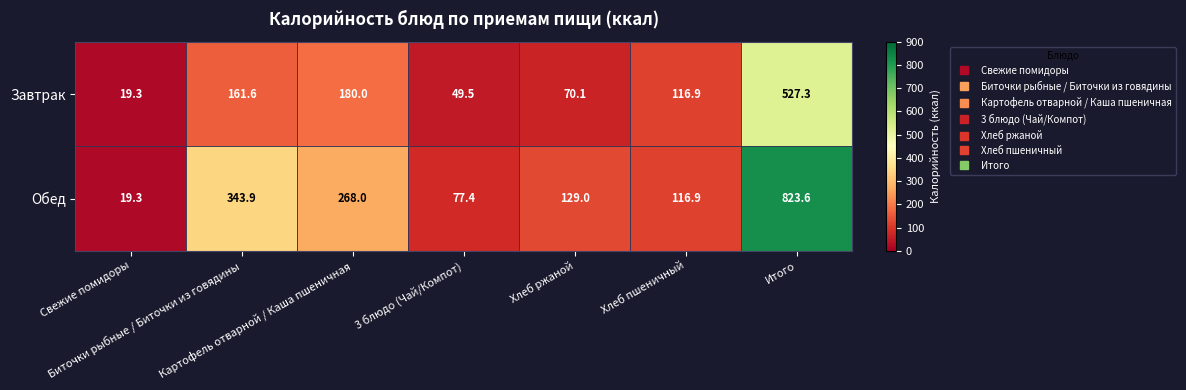

Which series has the largest total across all categories?

Обед